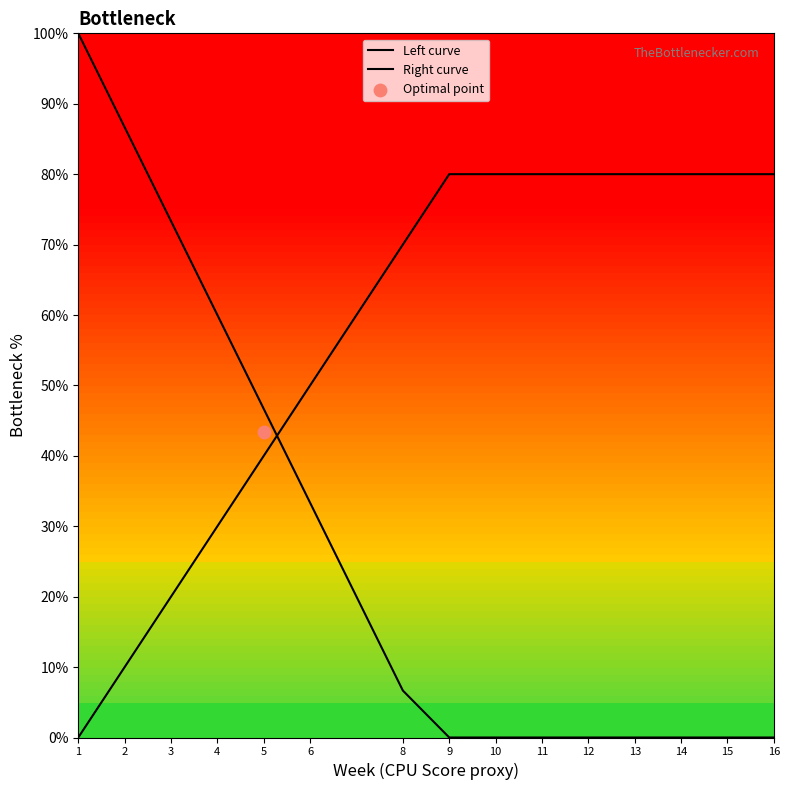

At which category is the sum across all series the highest?

1